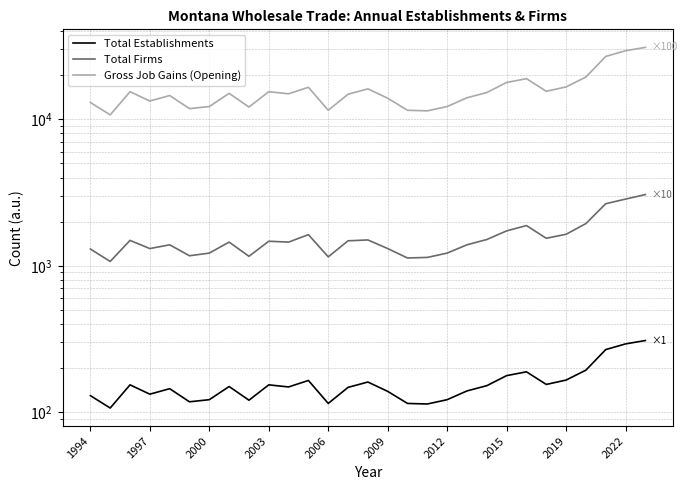

True or false: Total Establishments has more than 1 points higher than both neighbors.

True